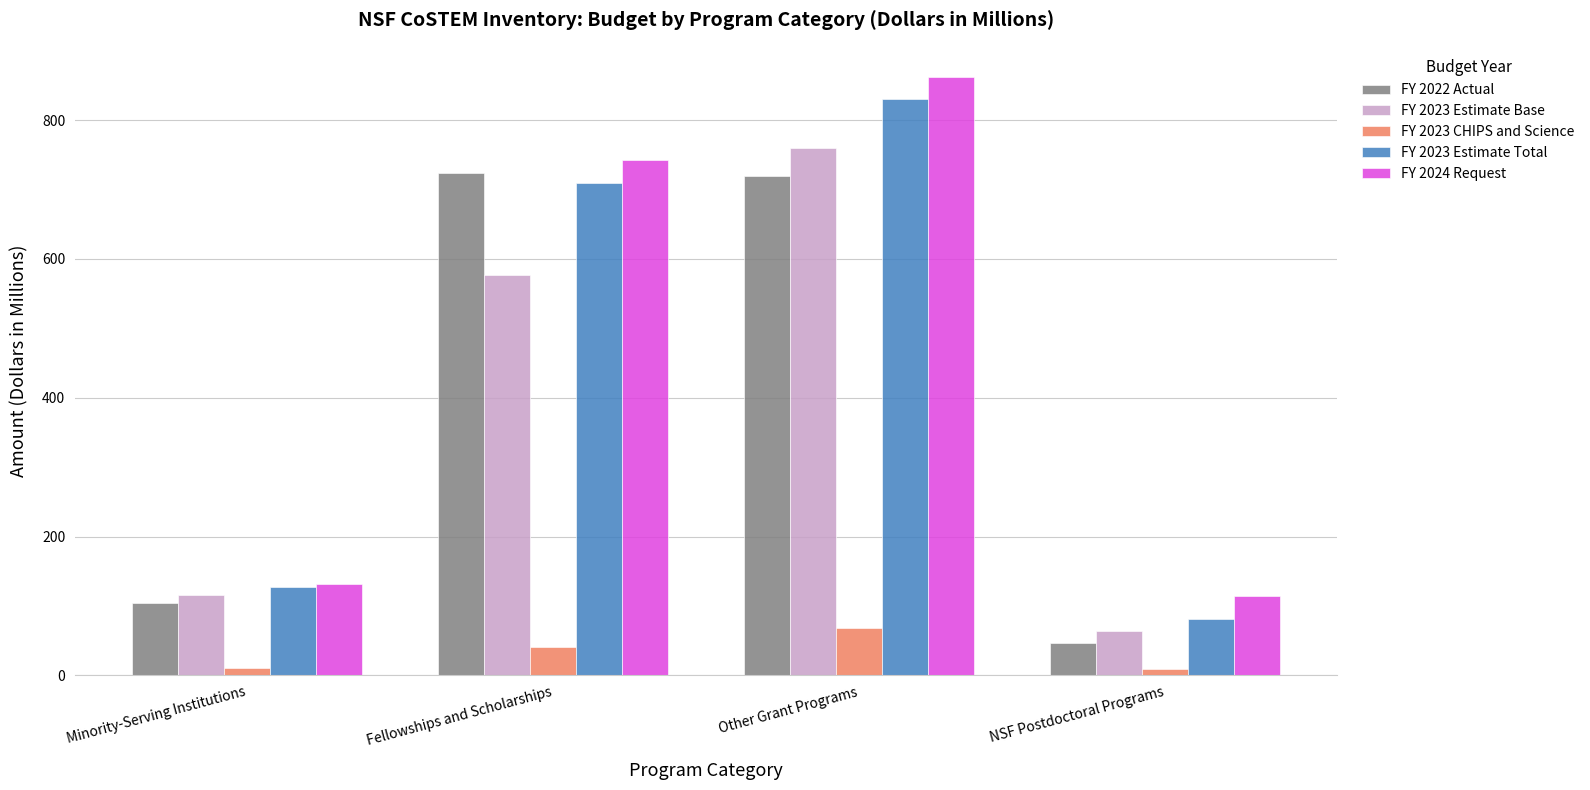

At which category is the sum across all series the highest?

Other Grant Programs